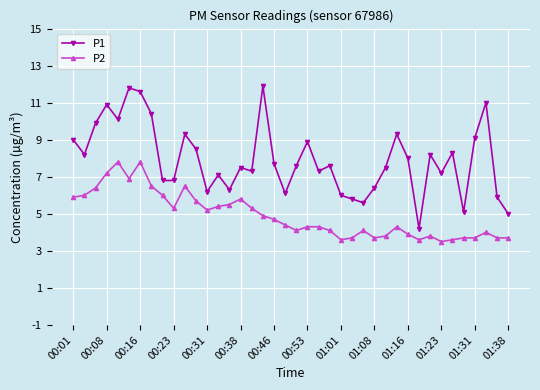

Which series has the largest range (max minus min)?

P1